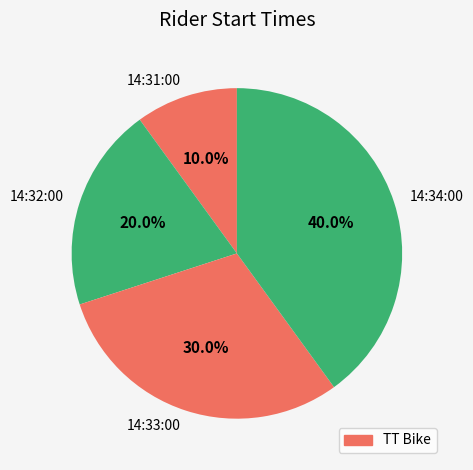

Is there a majority slice in this chart?

No